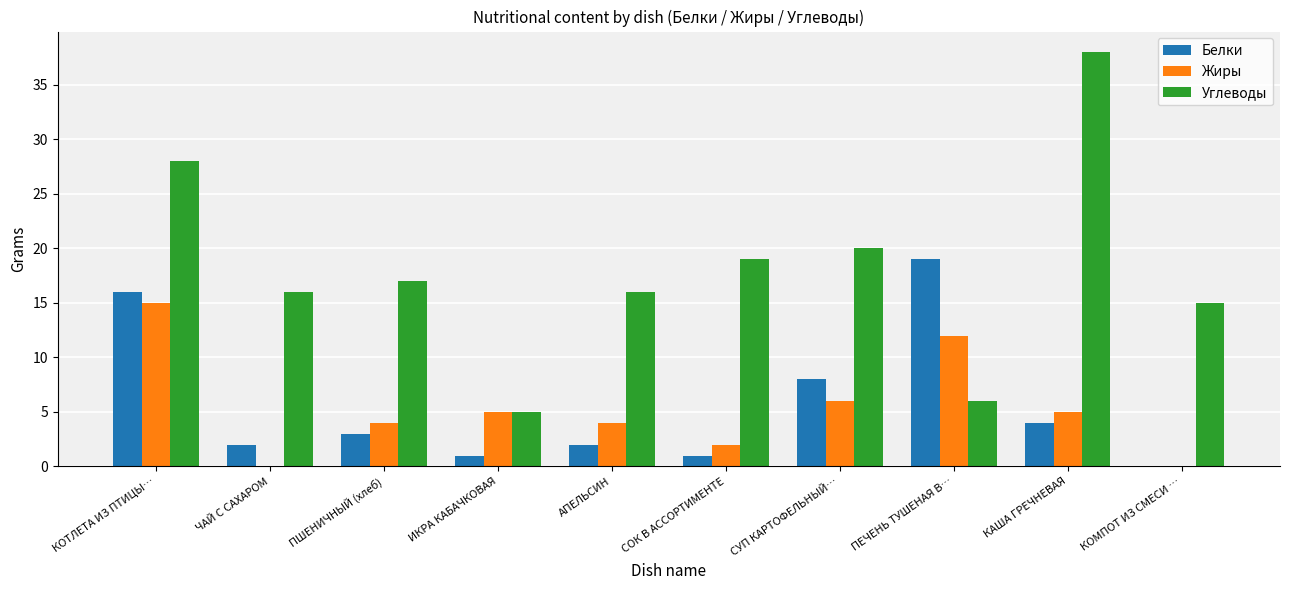

Is the value of Углеводы at КОМПОТ ИЗ СМЕСИ … greater than the value of Жиры at ЧАЙ С САХАРОМ?

Yes